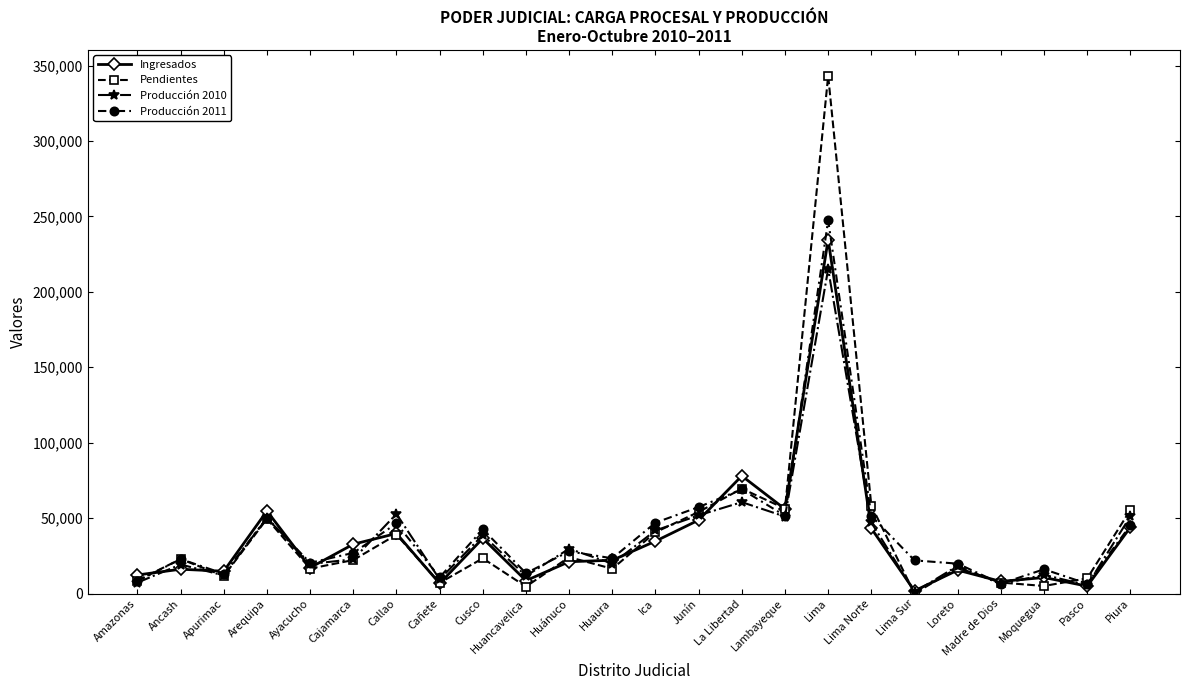

Where is the first local minimum for Producción 2010?

Apurimac